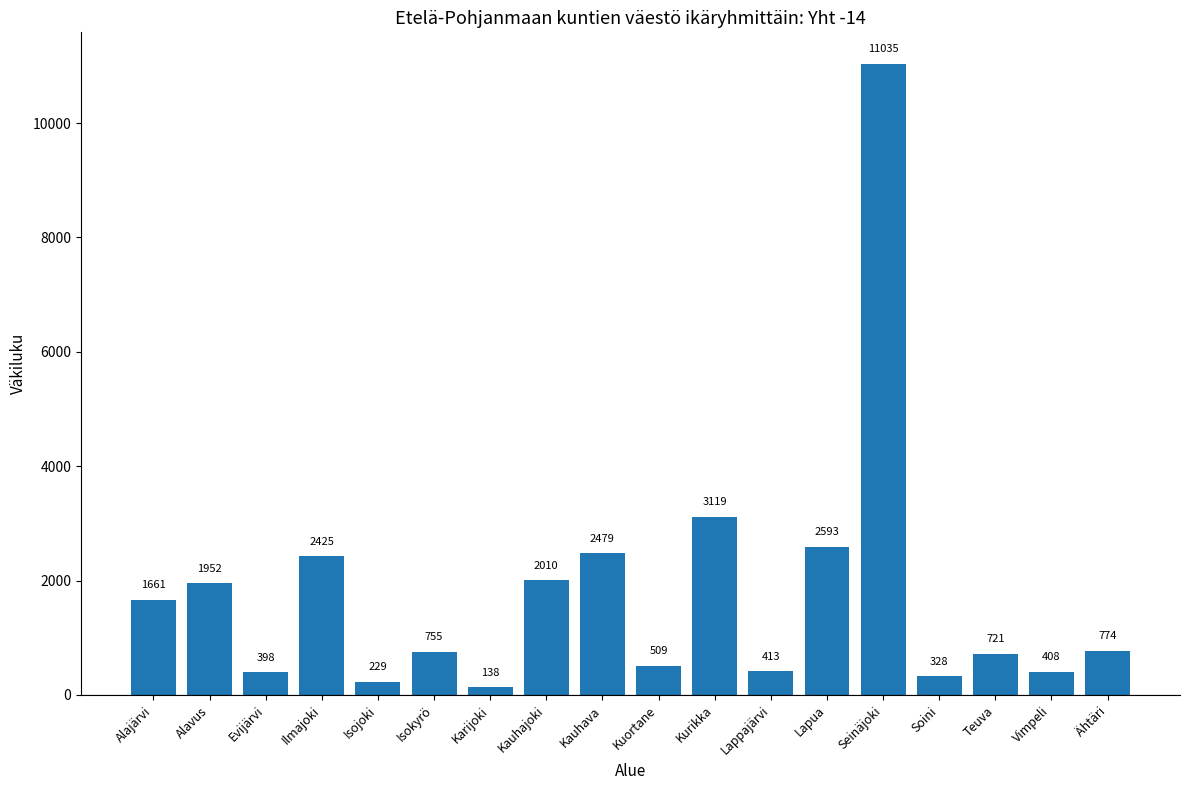

At which category does the chart reach its peak across all series?

Seinäjoki